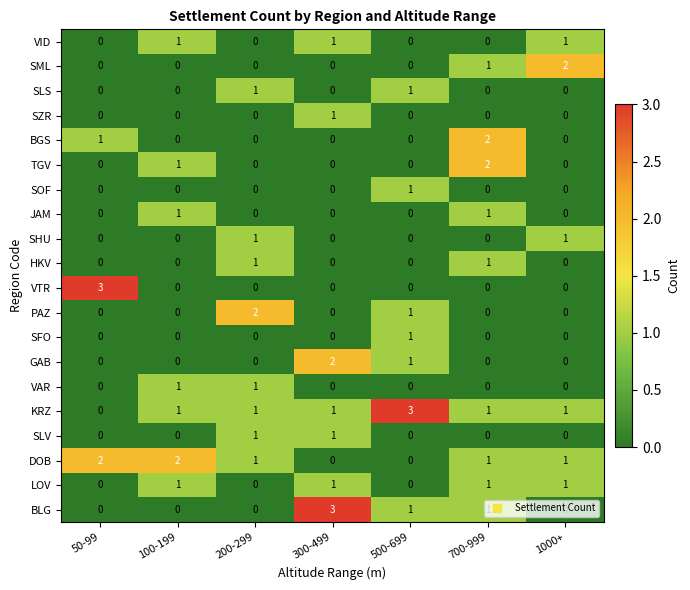

What is the maximum value for VTR?

3